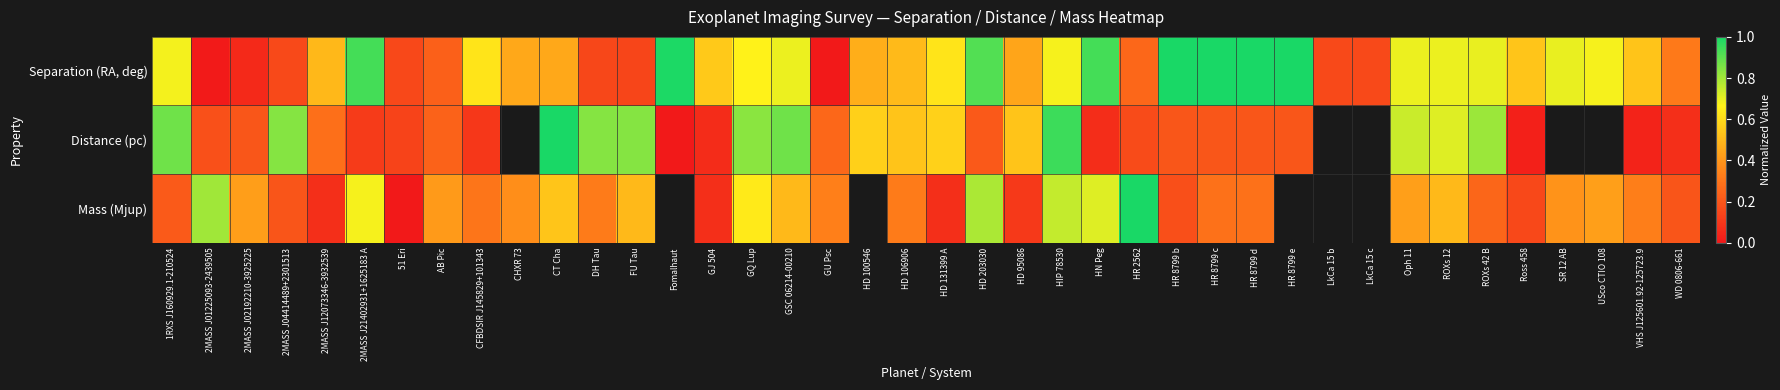

What is the difference between the maximum and minimum values in the Distance (pc) series?

1.0